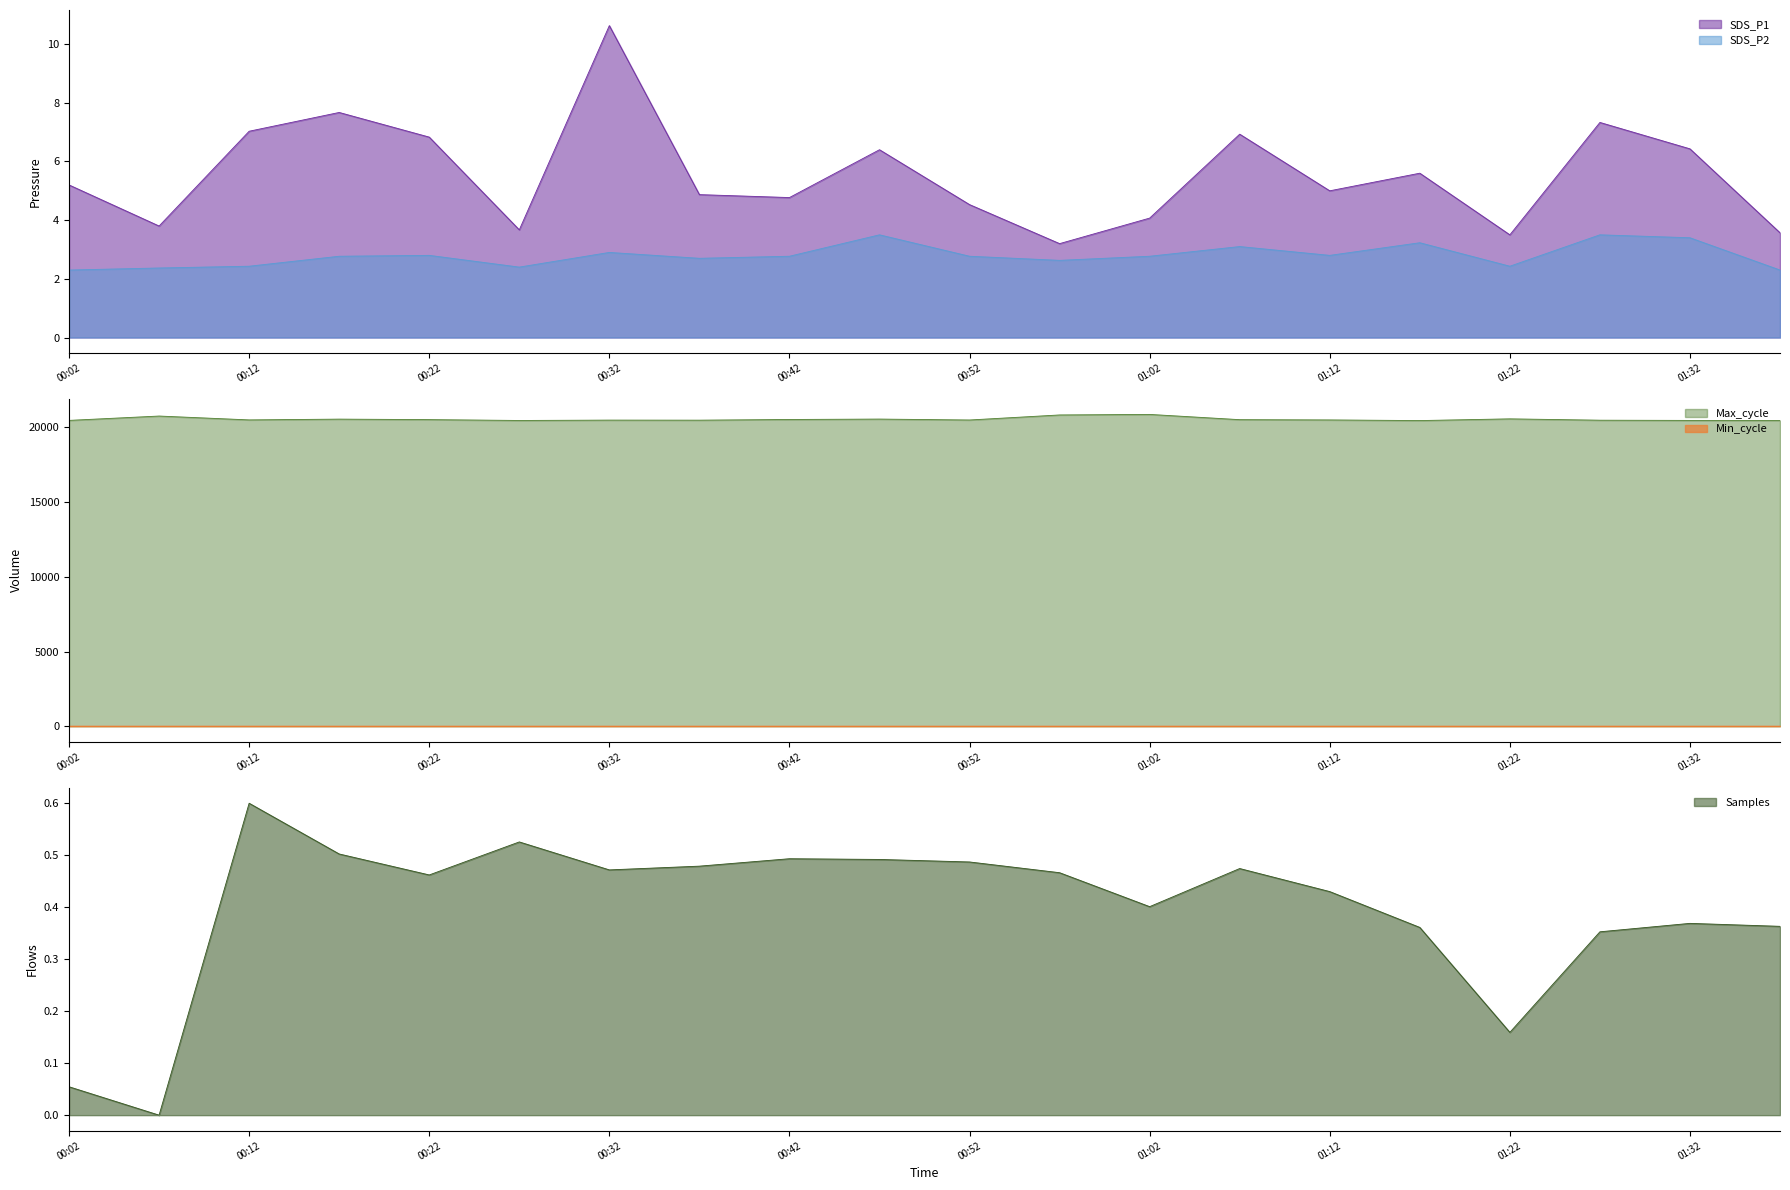

Which series has the largest total across all categories?

Max_cycle